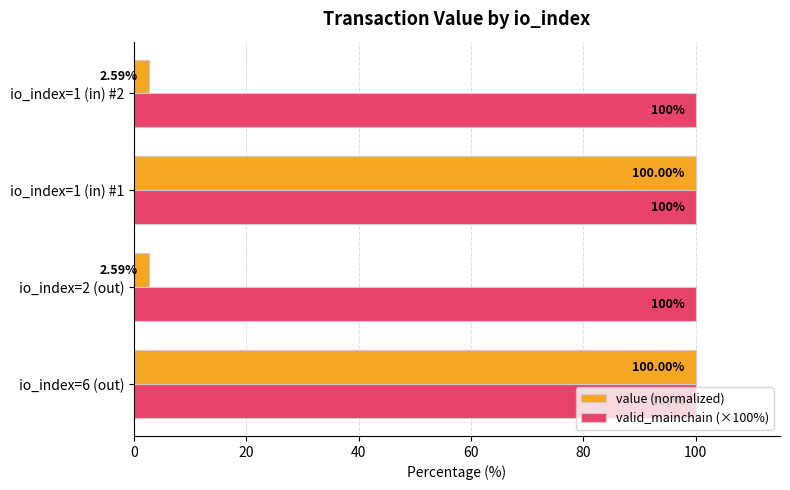

Which series has the widest spread of values?

value (normalized)